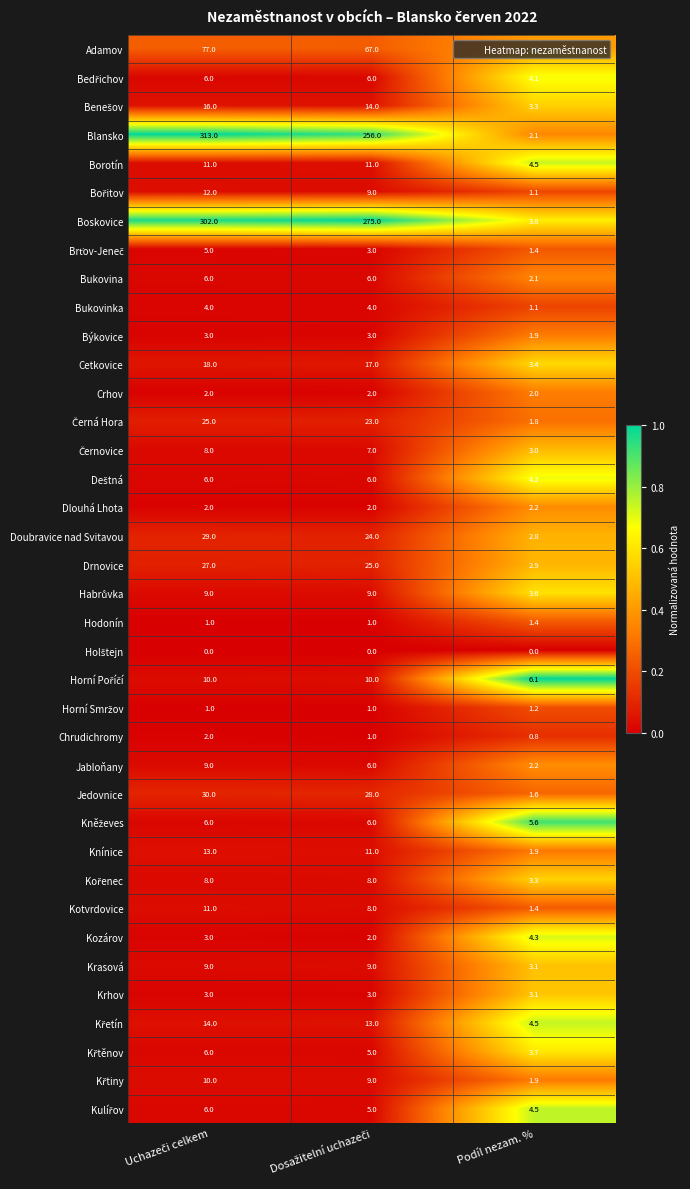

Which series has the largest total across all categories?

Boskovice